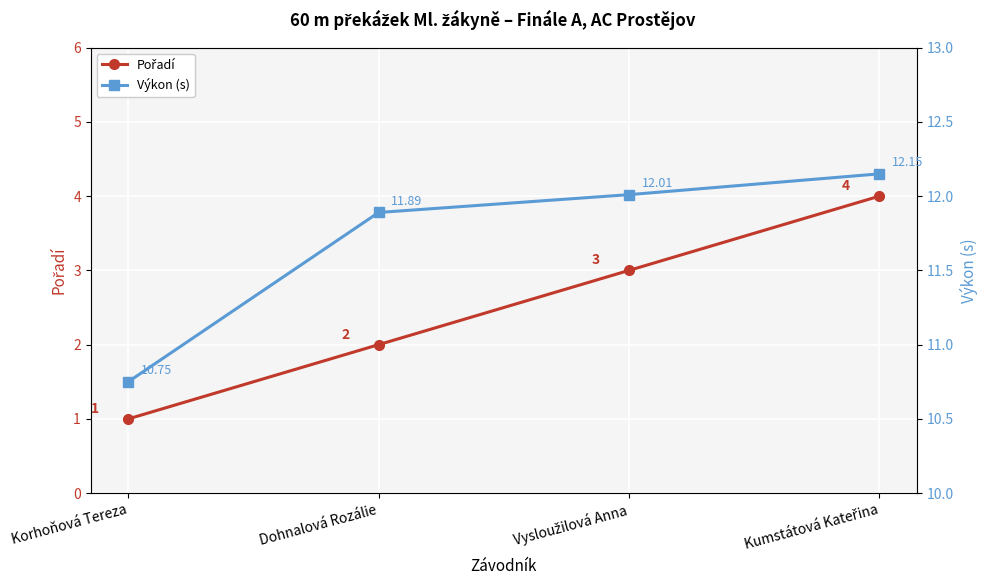

At how many categories does at least one series exceed 5?

4